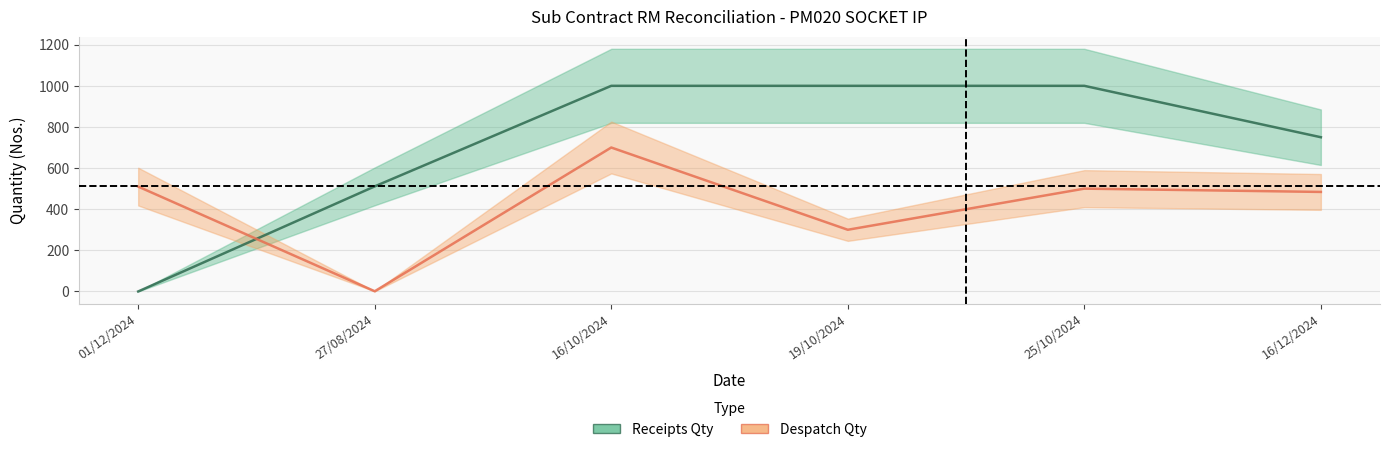

What is the sum of all Despatch Qty values?

2495